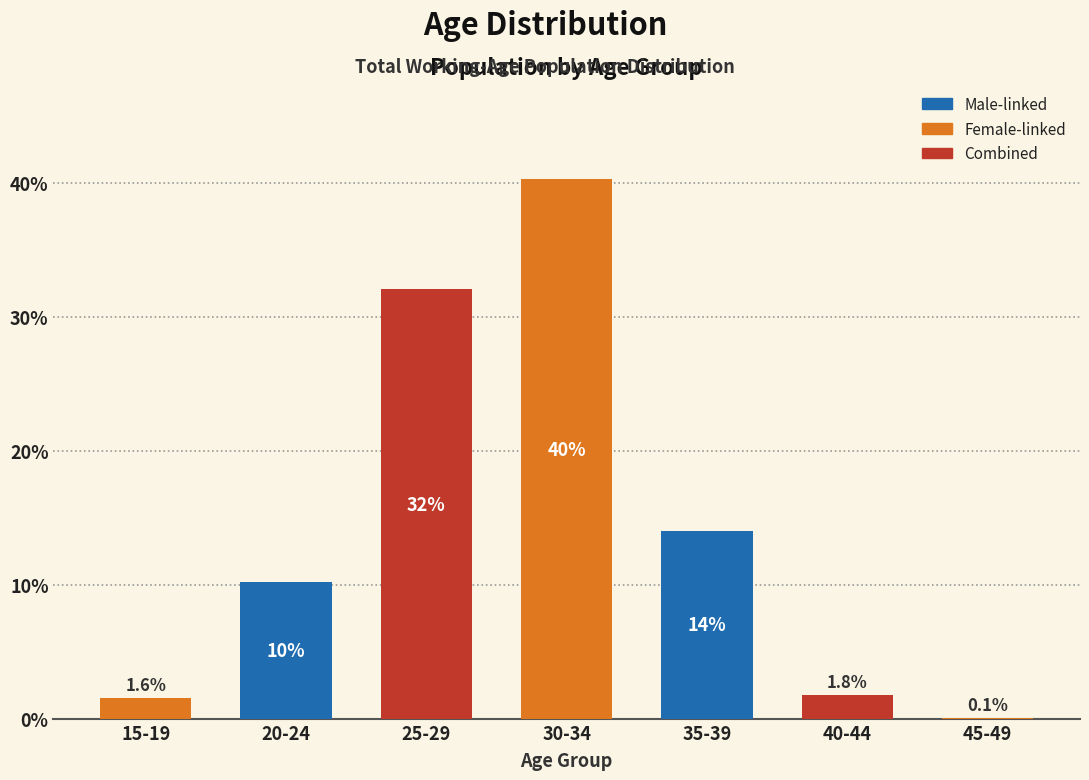

Reading left to right, extract all data points from this chart.

15-19=1.6	20-24=10.2	25-29=32.0	30-34=40.2	35-39=14.0	40-44=1.8	45-49=0.1